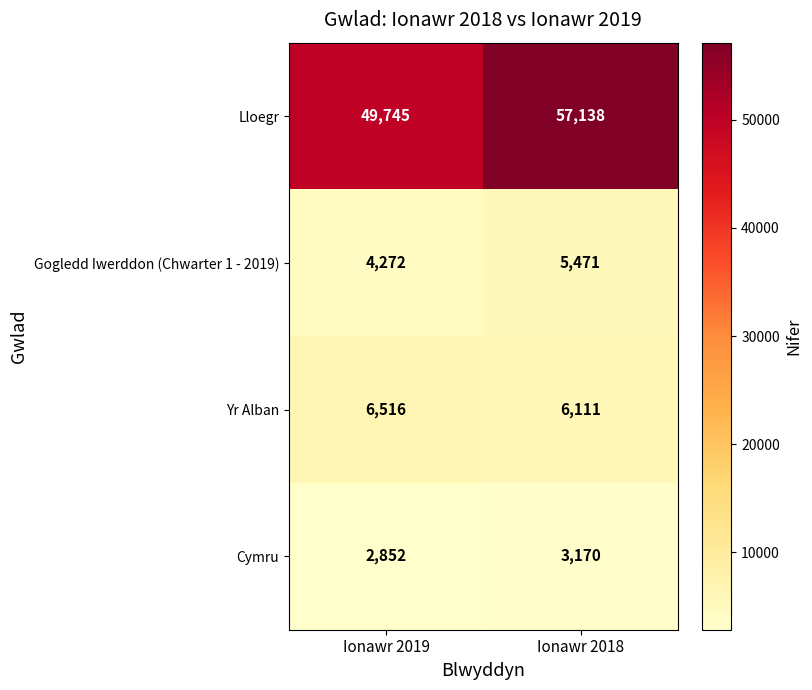

At which label is Cymru closest to 3011?

Ionawr 2019